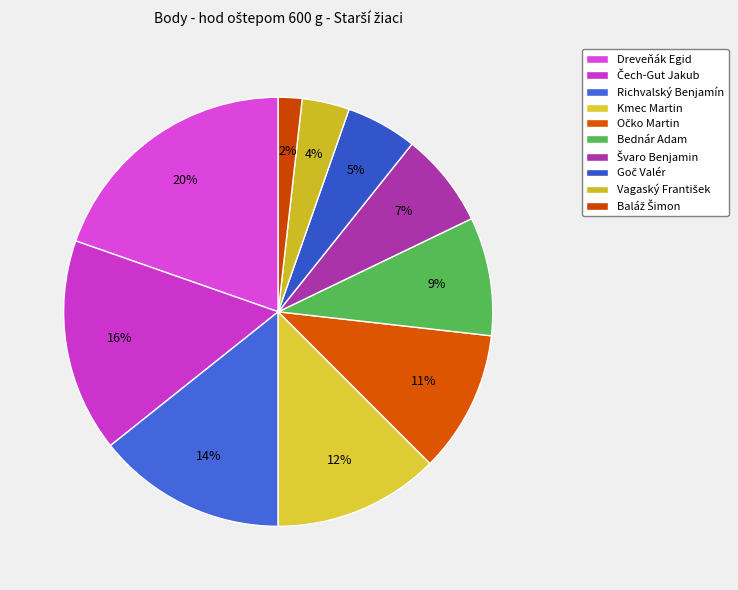

How many slices are in this pie chart?

10